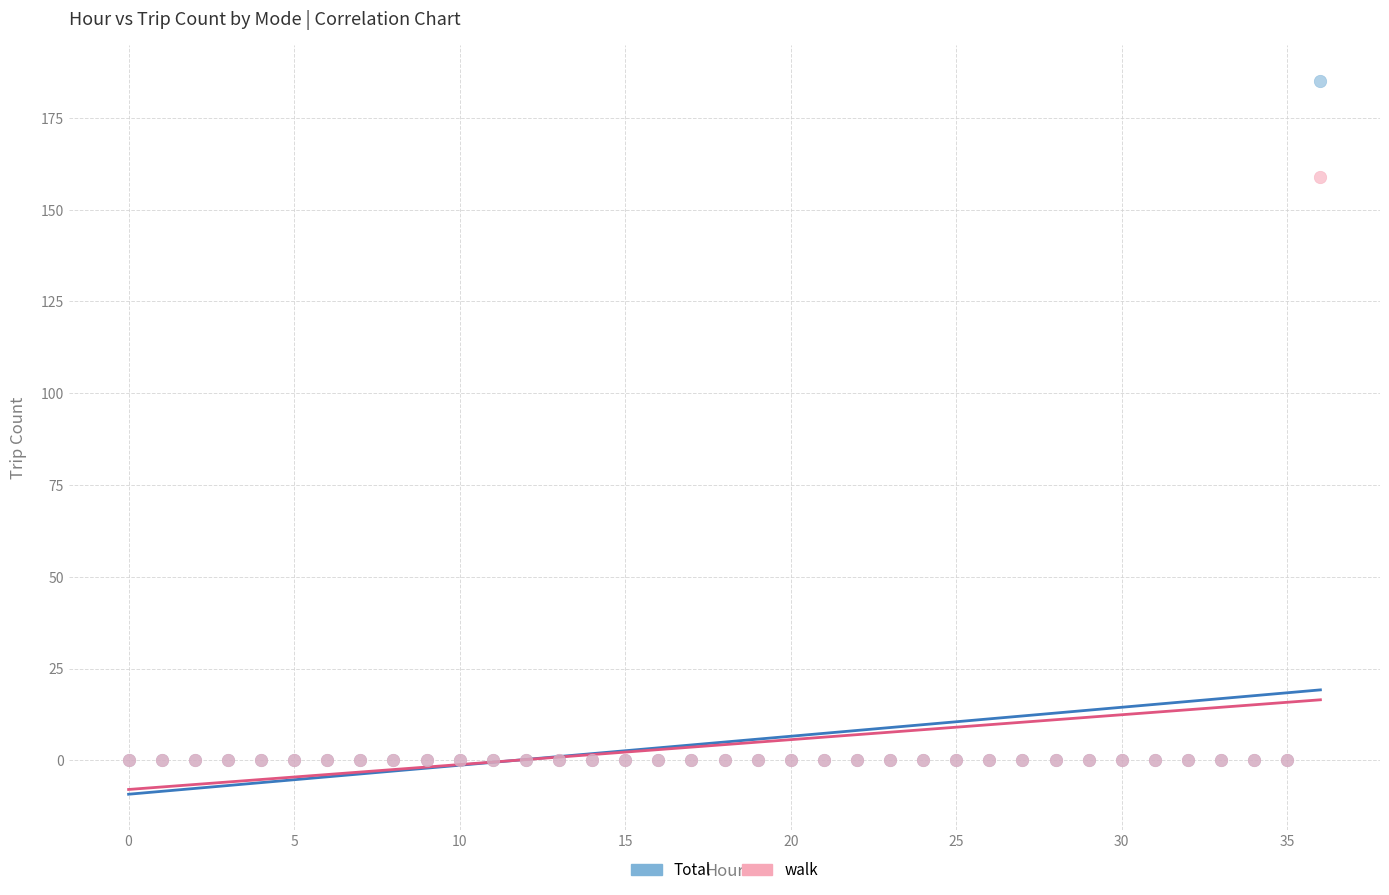

Across all series, what Y value is closest to 92?

159